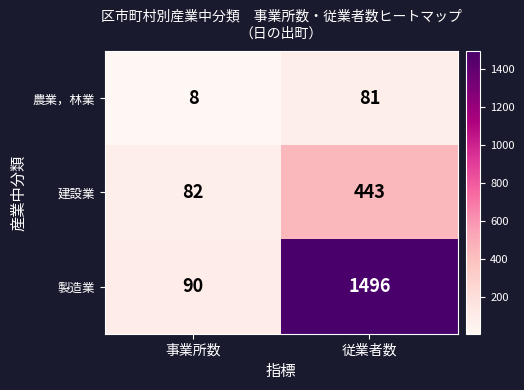

What is the lowest value of the 農業，林業 series?

8